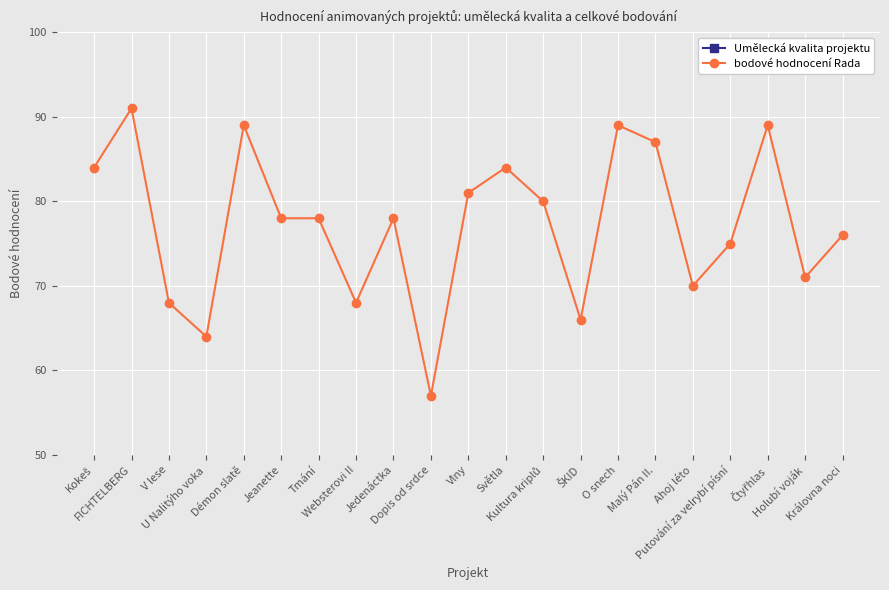

At how many categories does at least one series exceed 60?

20